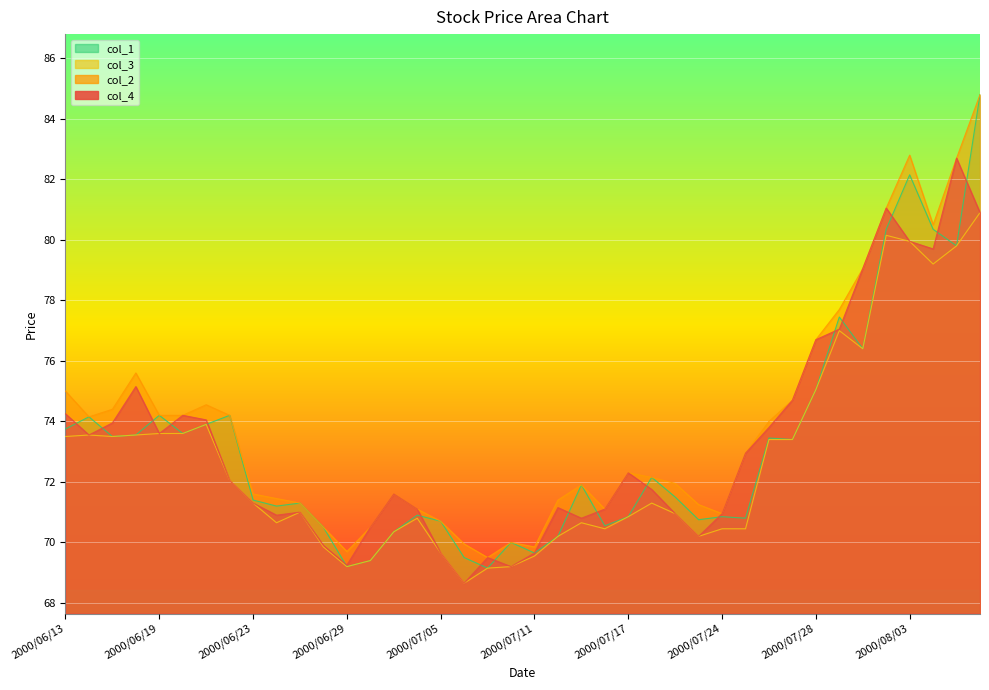

What is the difference between the maximum and minimum values in the col_4 series?

14.0